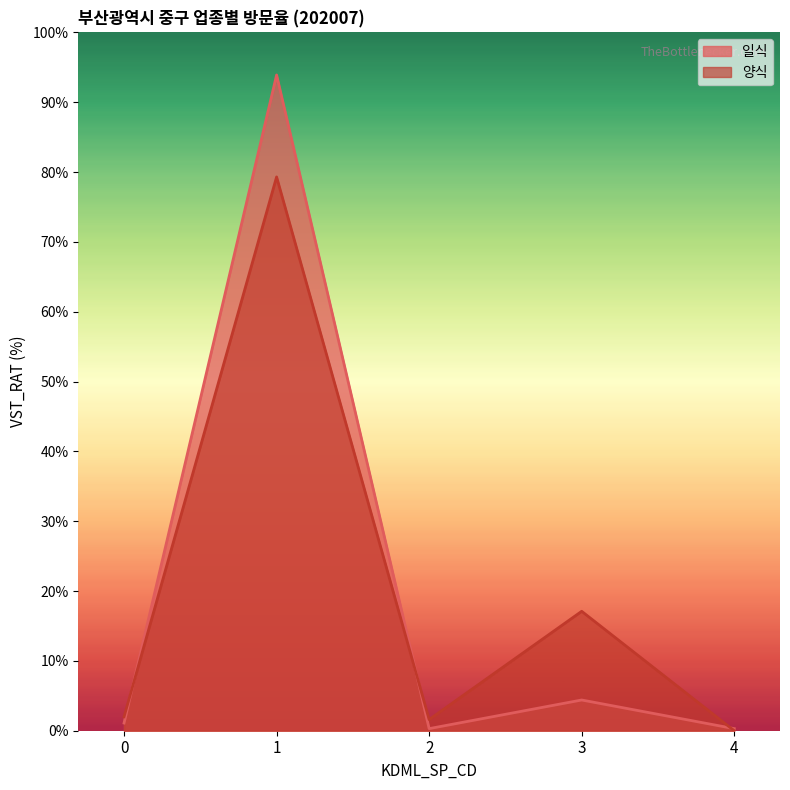

How many times do 양식 and 일식 cross each other?

3